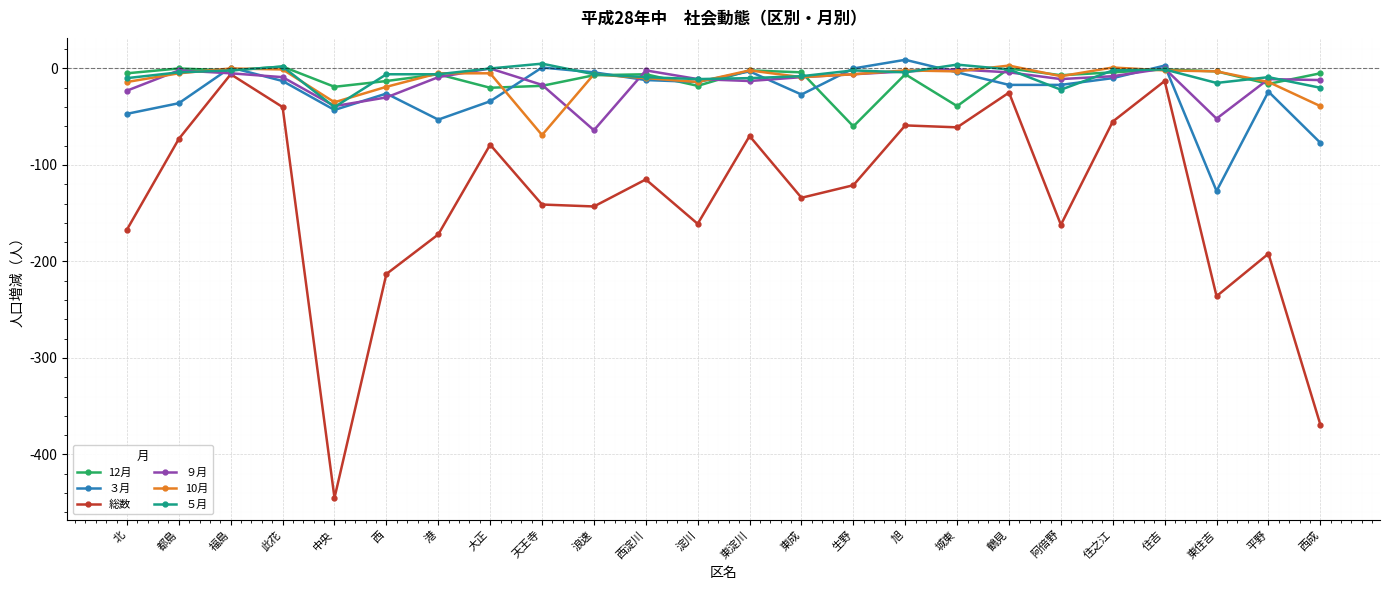

True or false: 総数 has a value of -172 at 港.

True